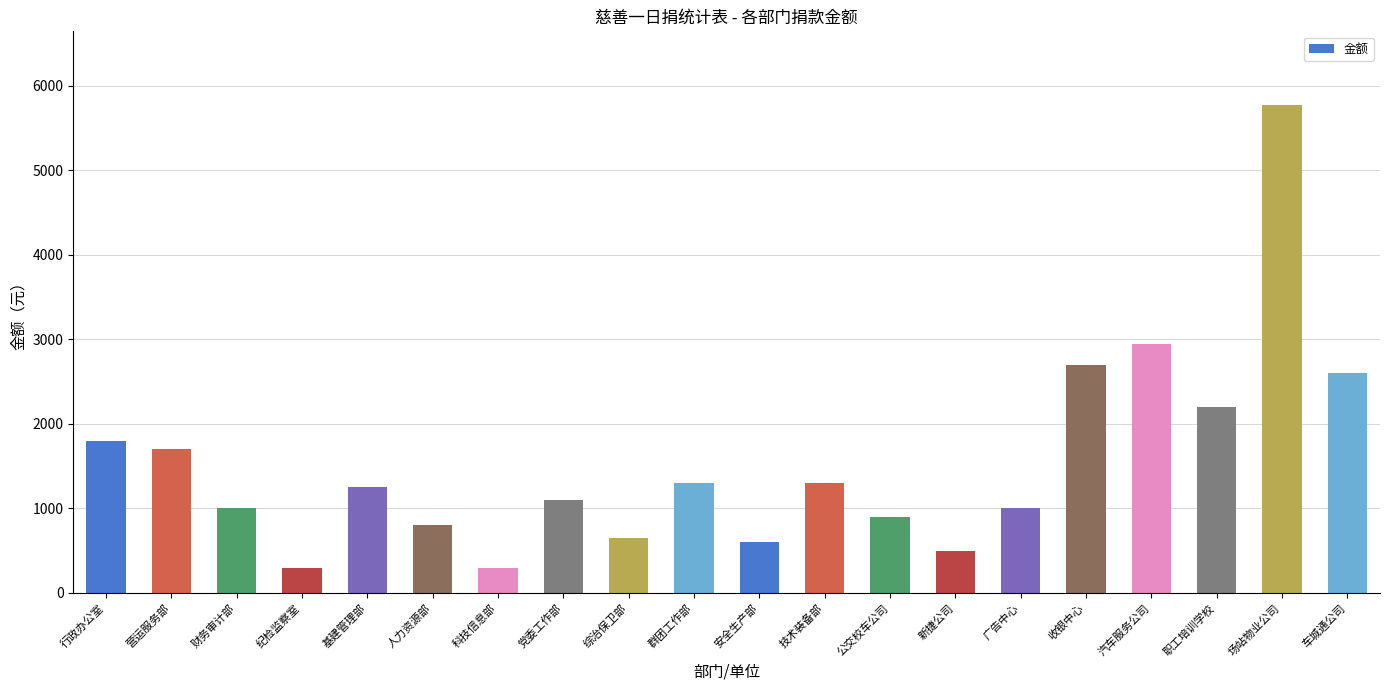

Between 纪检监察室 and 技术装备部, which is larger?

技术装备部